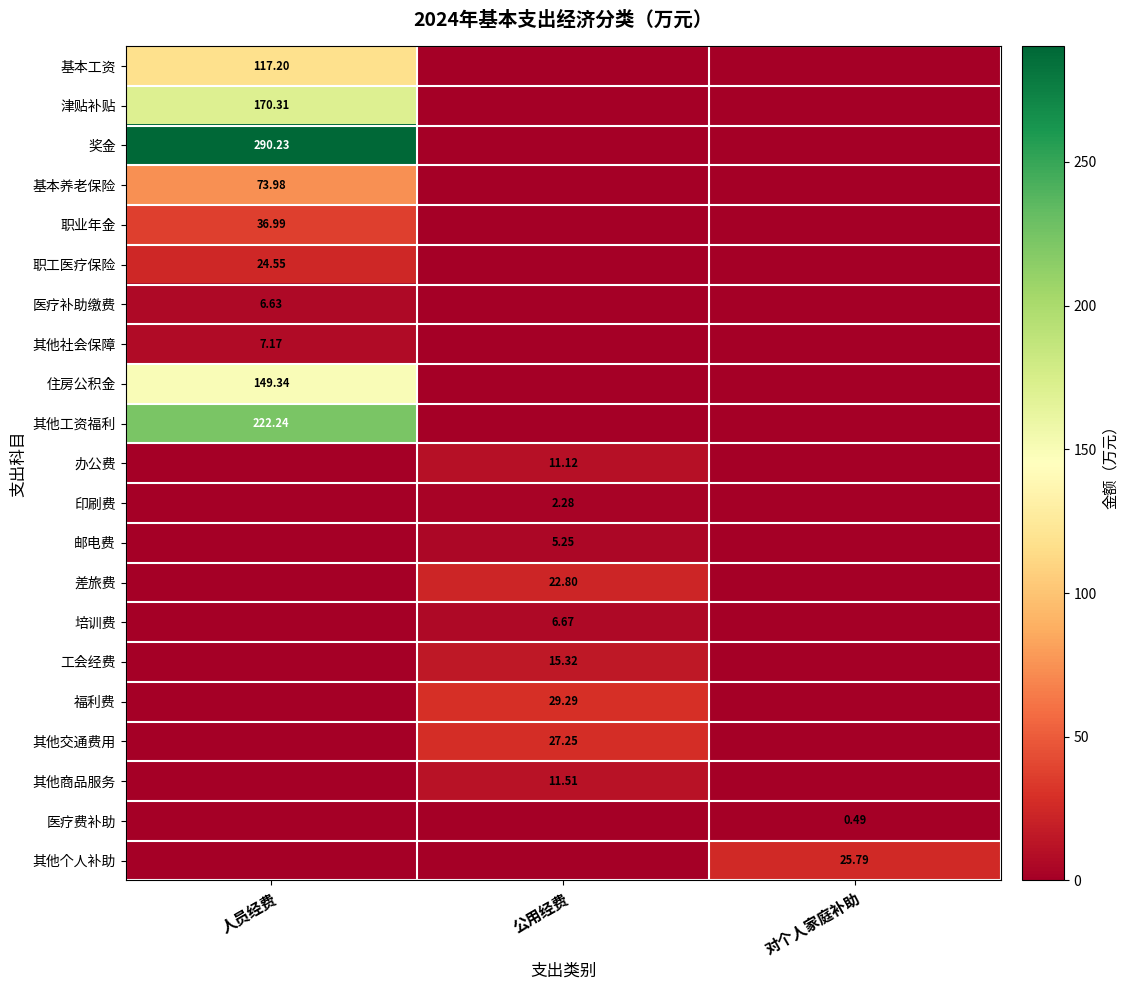

At how many categories does at least one series exceed 178?

1